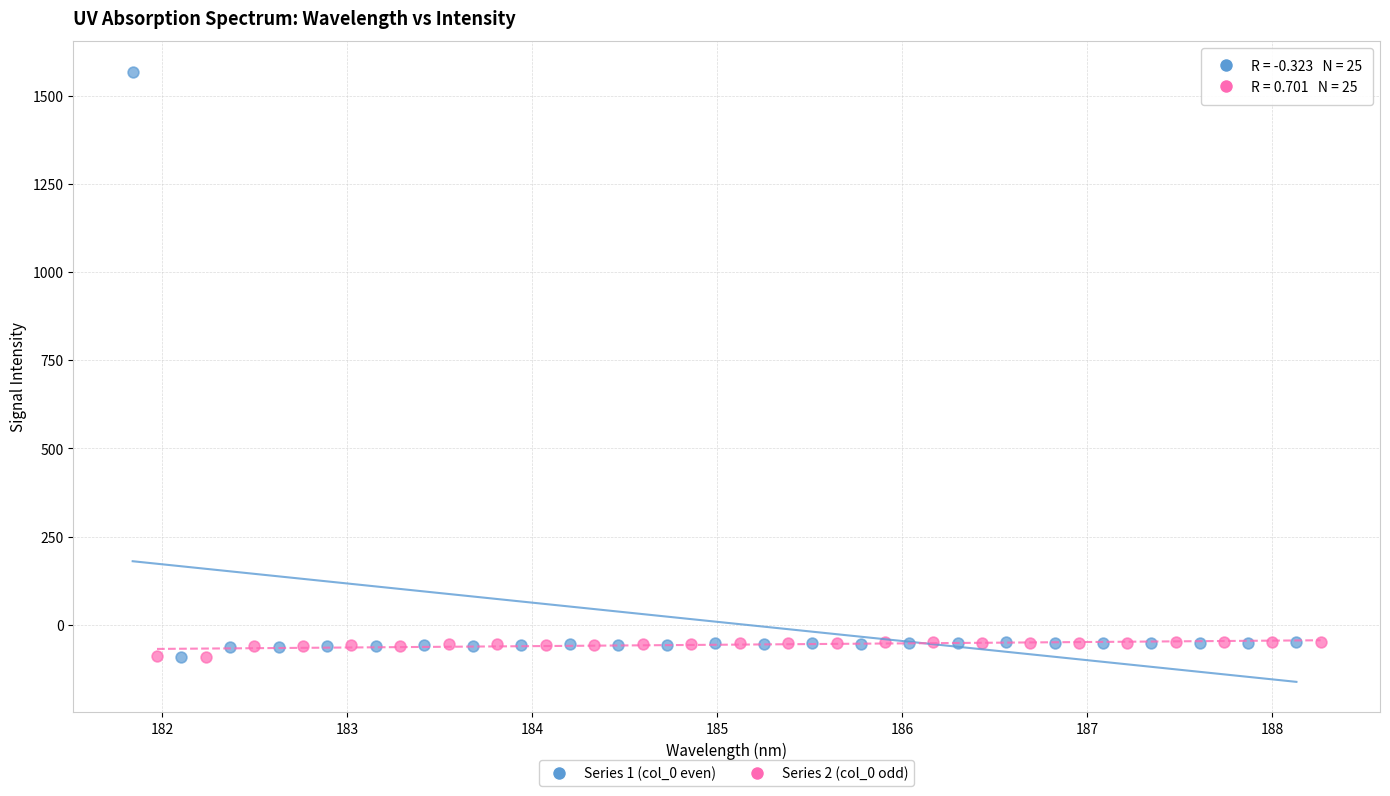

What are all the series names shown in the legend?

Series 1 (col_0 even), Series 2 (col_0 odd)